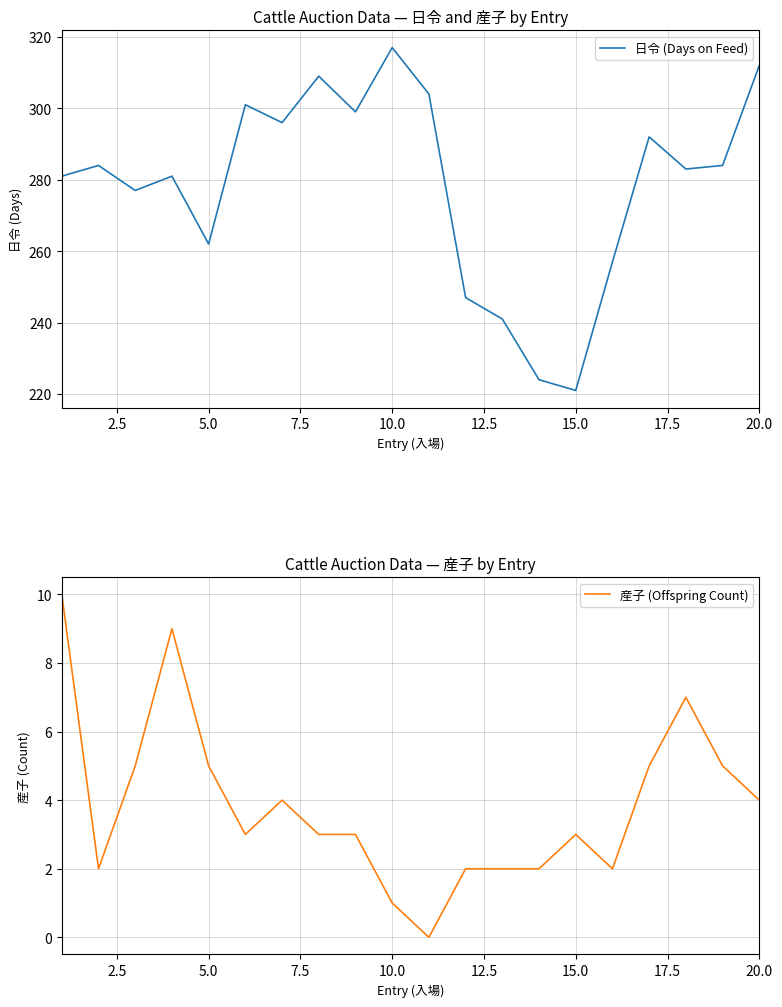

True or false: 産子 (Offspring Count) has a value of 5 at 5.0.

True